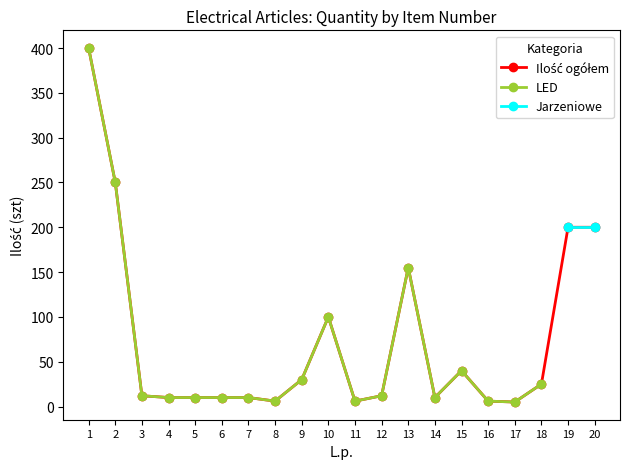

What is the greatest value displayed?

400.0